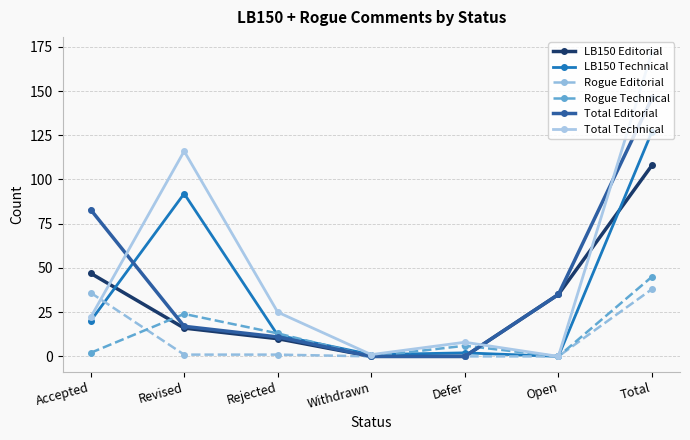

Between Revised and Defer, which series saw the biggest shift?

Total Technical